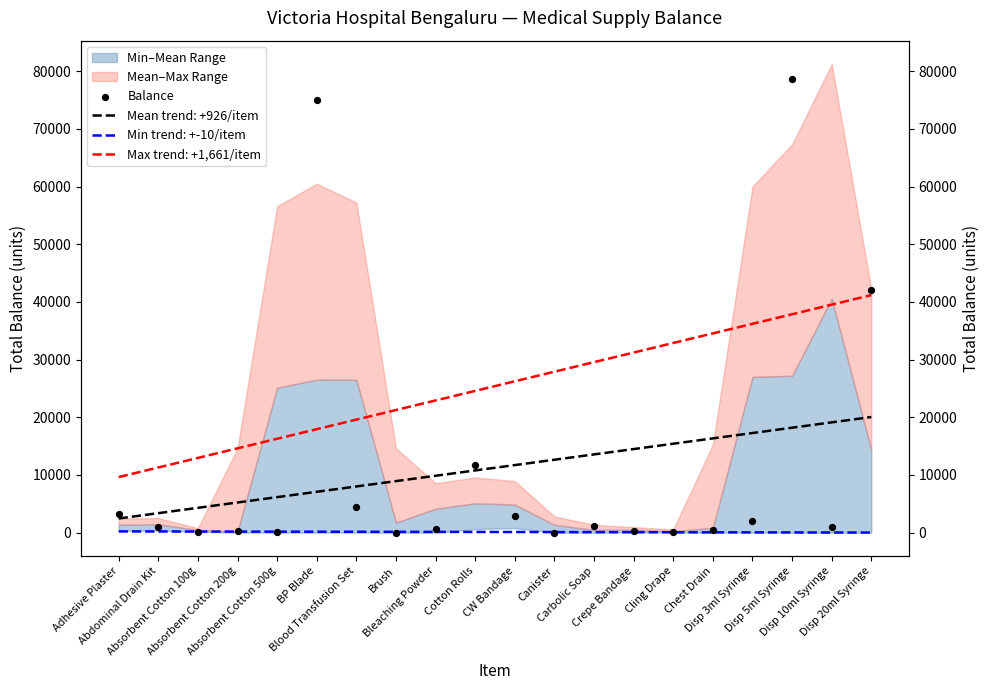

What is the change in value from Blood Transfusion Set to Cling Drape?

-4380